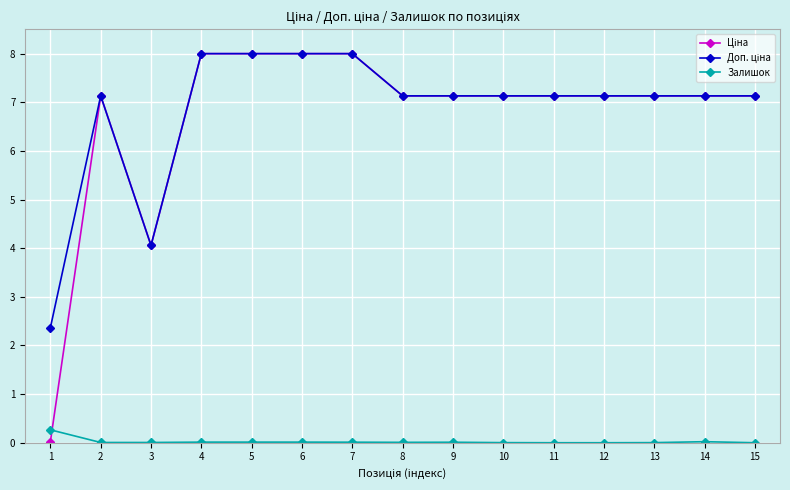

True or false: Доп. ціна and Ціна intersect in this chart.

False